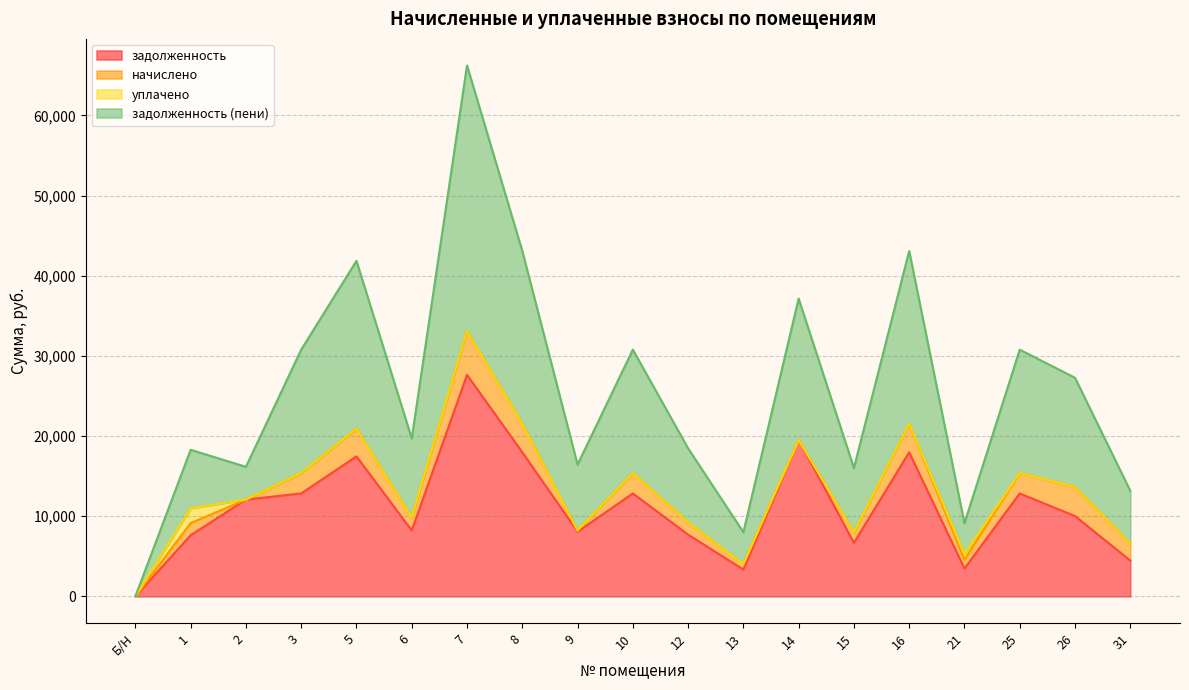

Between 14 and 7, which is larger?

7